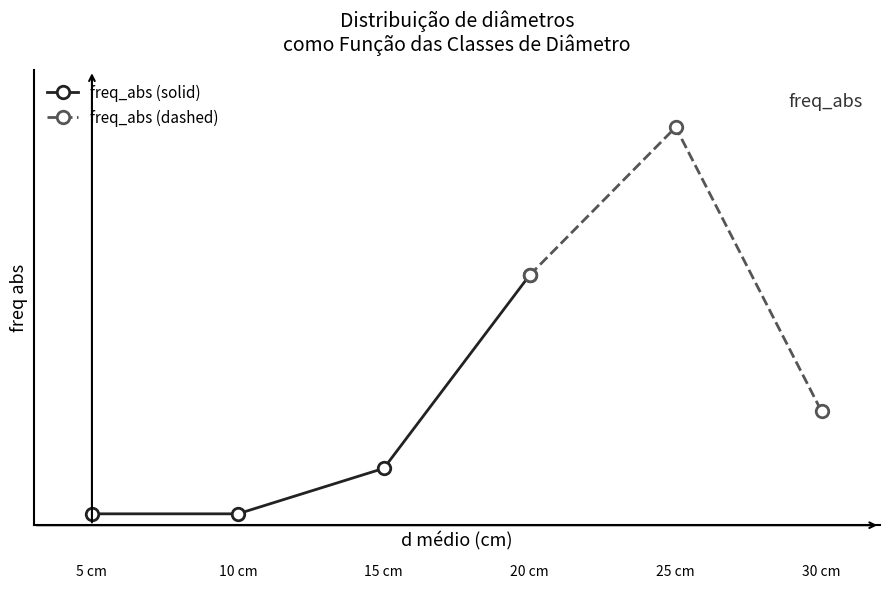

Where does the freq_abs series first go above 10?

20